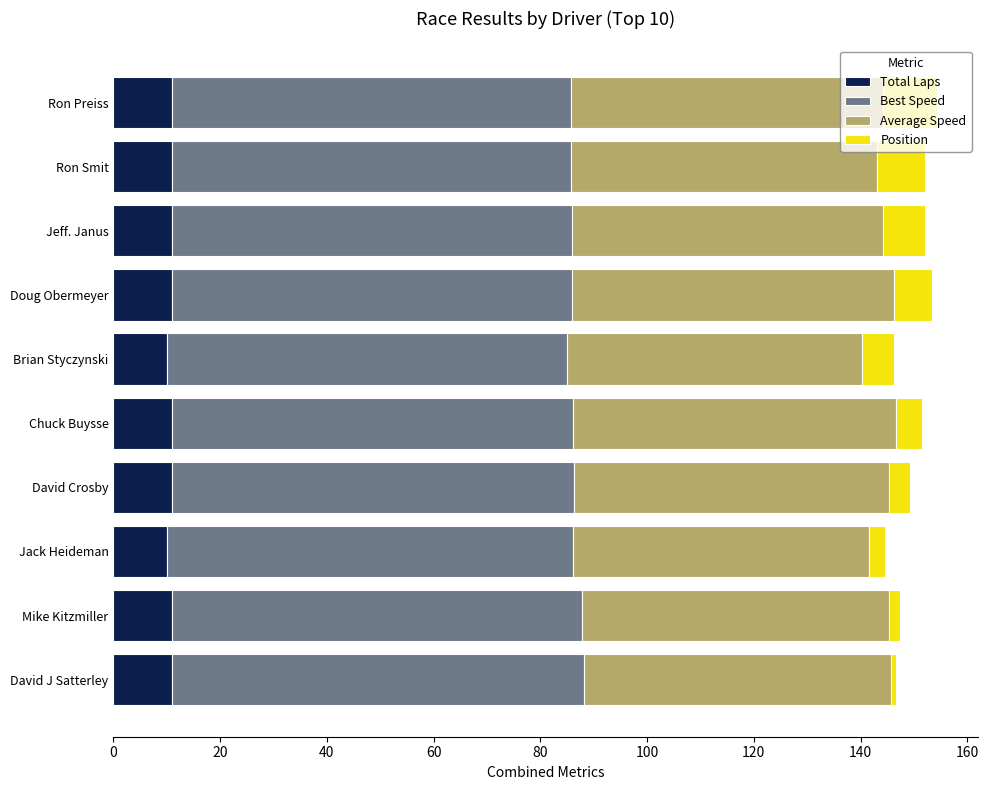

What is the highest value of the Total Laps series?

11.0